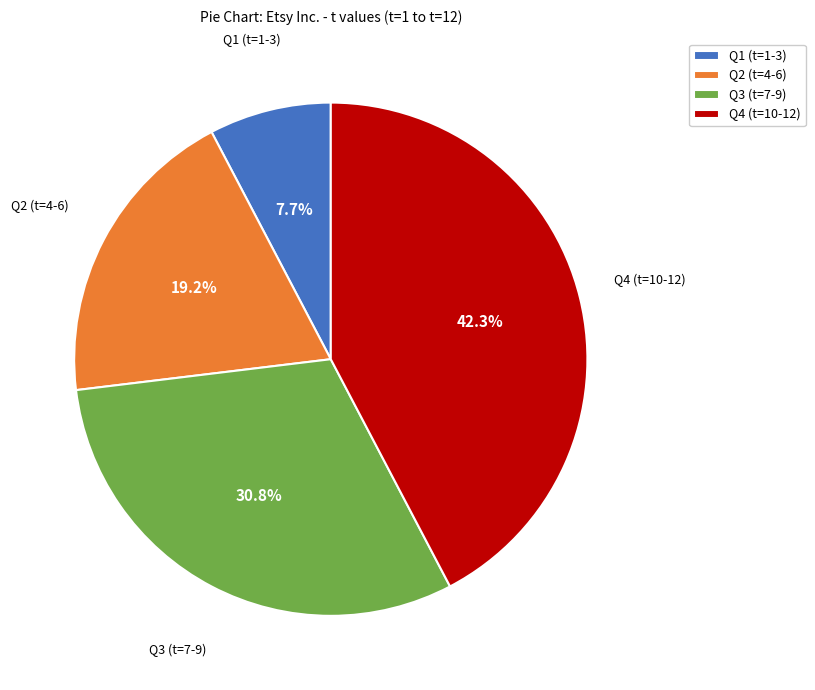

Which category has the biggest portion of the pie?

Q4 (t=10-12)